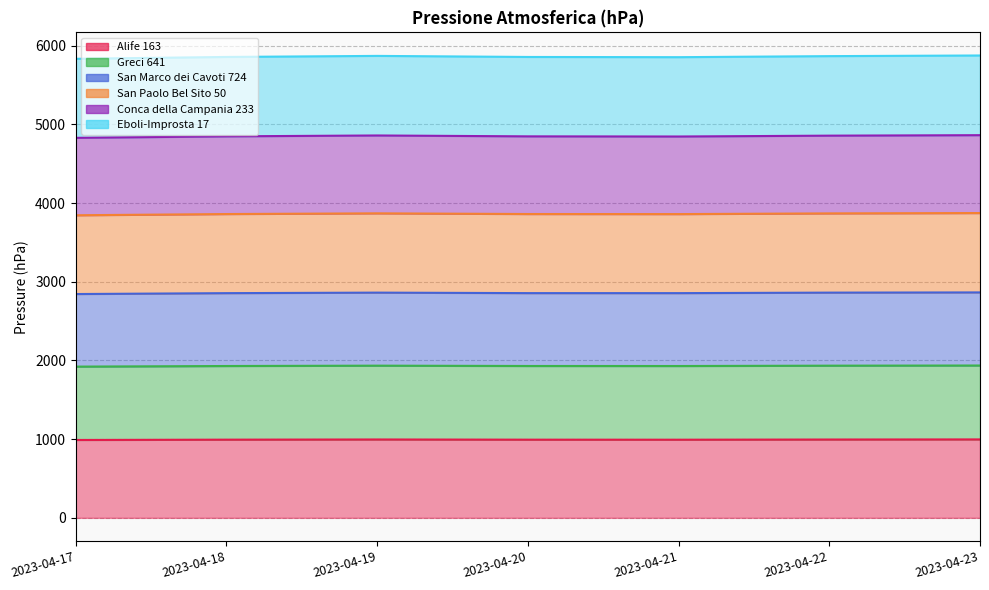

Which series has the largest range (max minus min)?

San Paolo Bel Sito 50